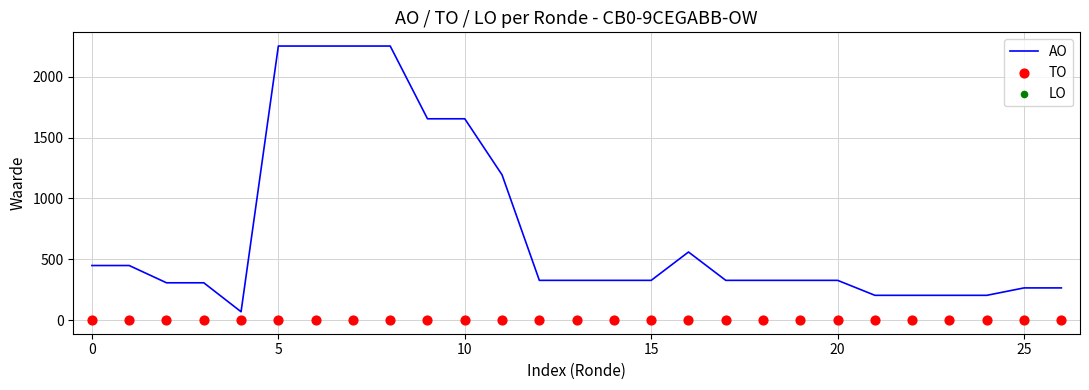

What is the highest value of the AO series?

2252